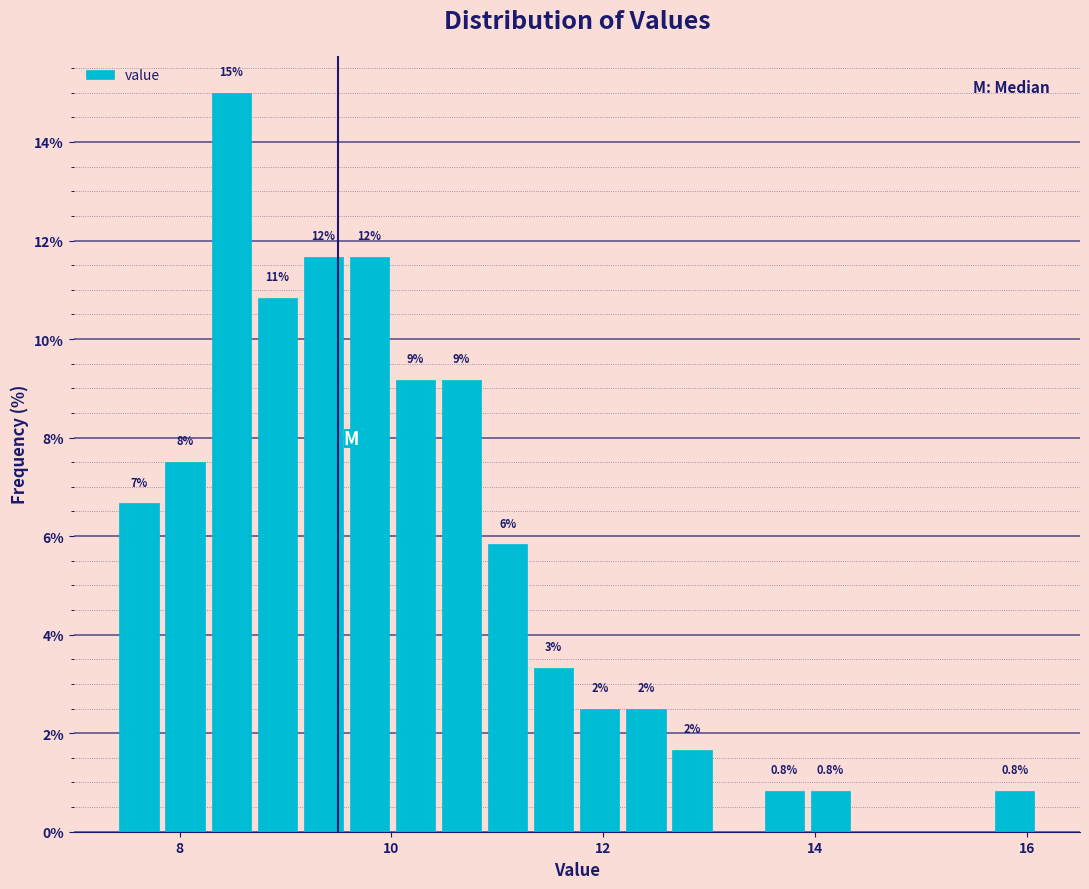

Read against the x-axis, roughly where is the centre of the tallest bar?

8.4